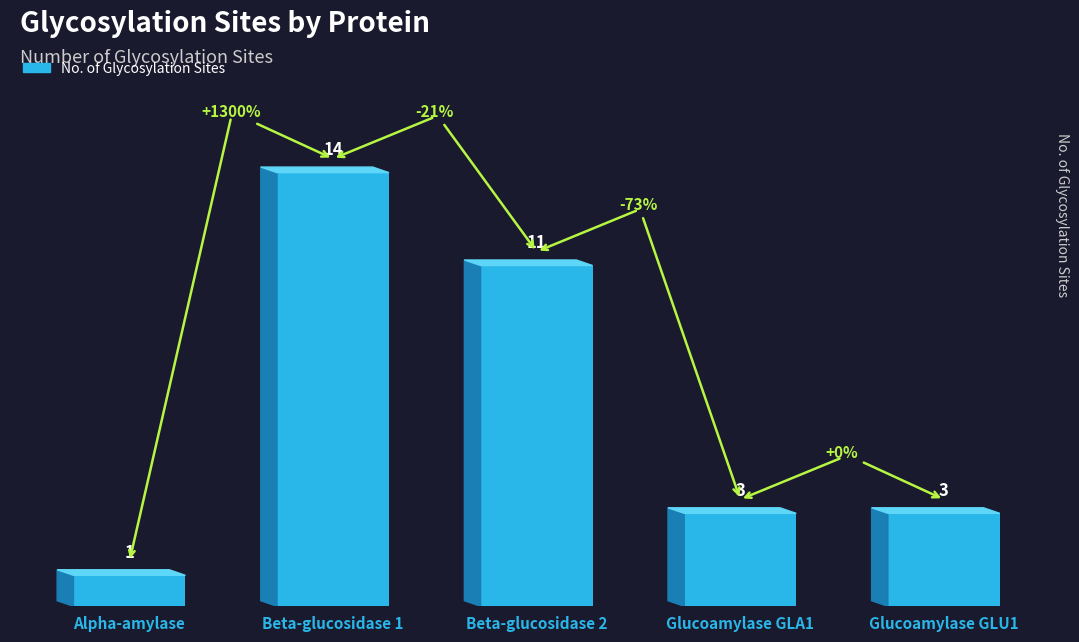

How many data points are less than 3?

1